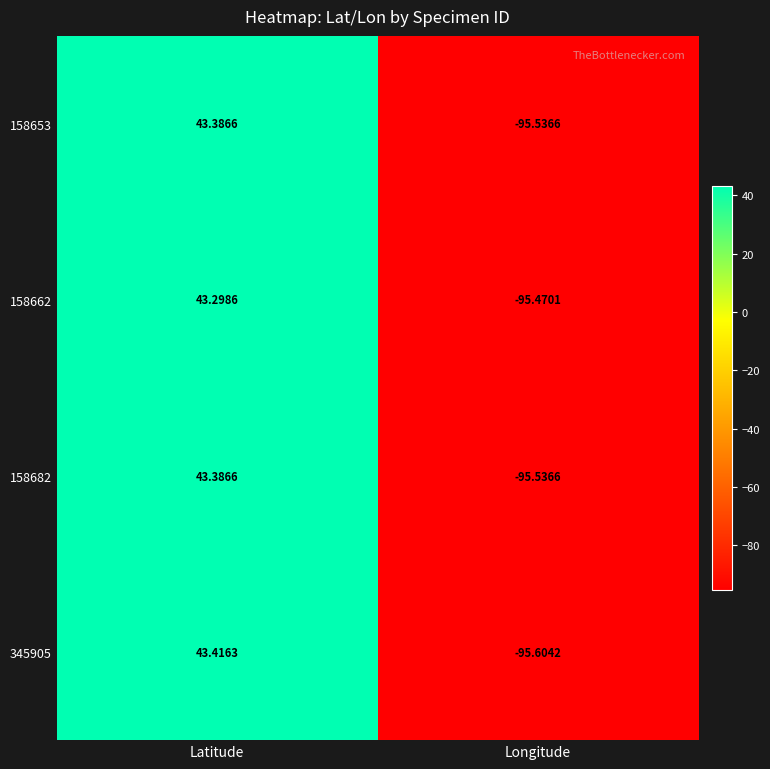

Which category has the lowest value in the 158662 series?

Longitude